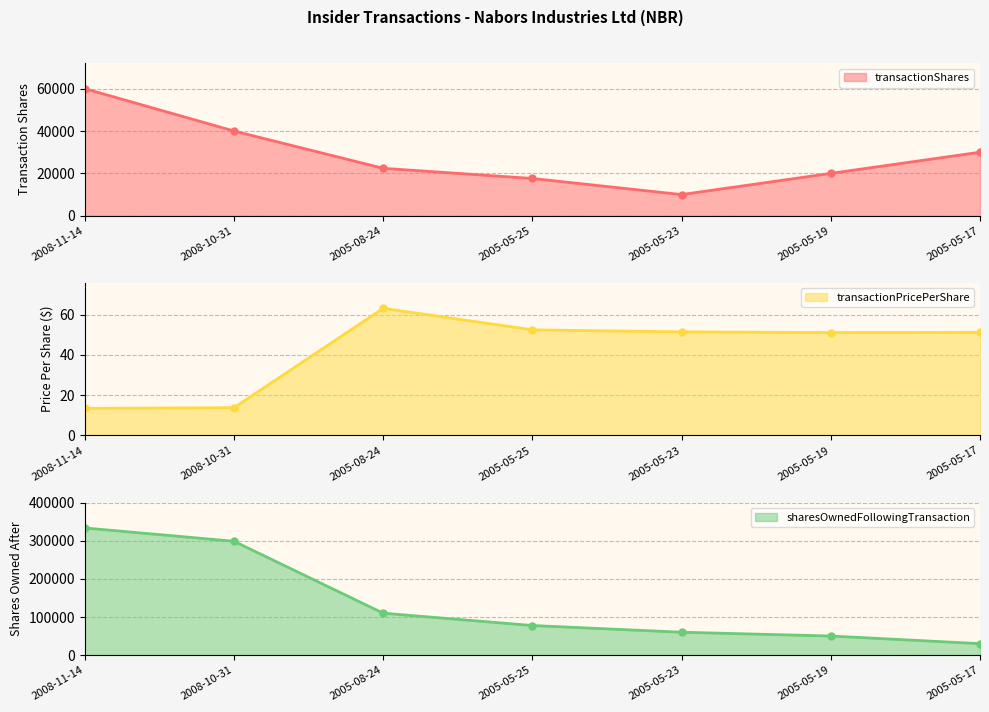

The value of transactionPricePerShare at 2005-05-19 is 51.2. True or false?

True